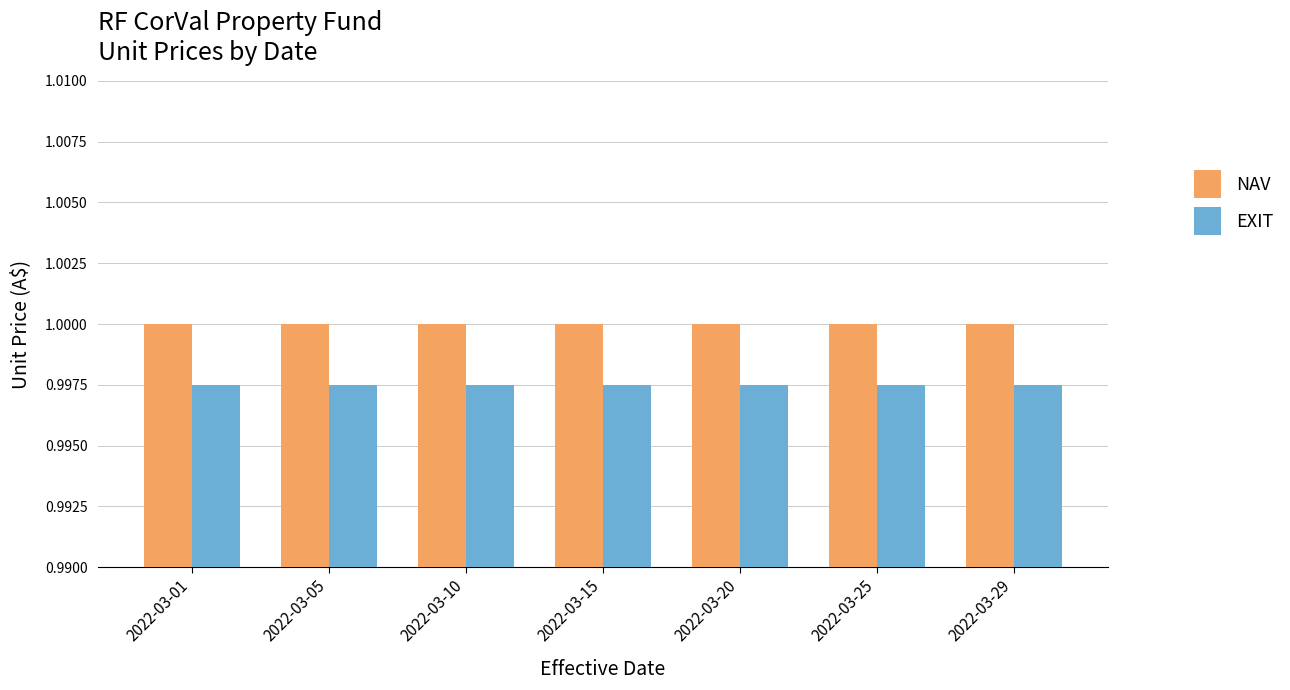

The EXIT series shows 0.4 at 2022-03-29. True or false?

False